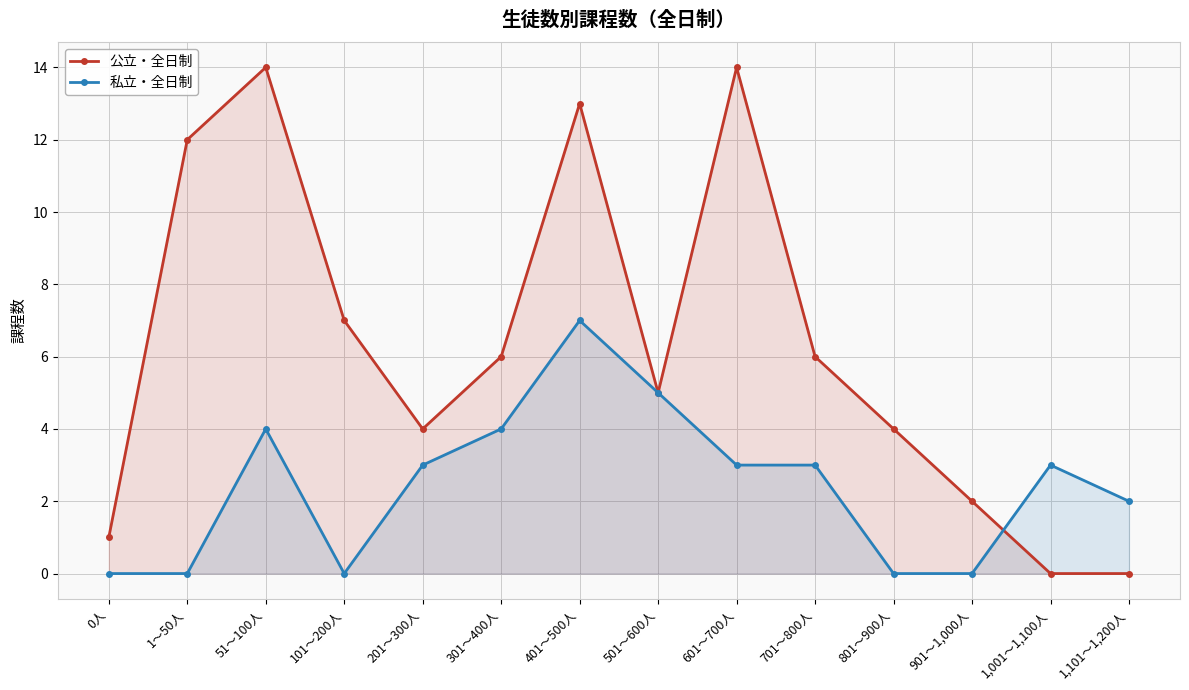

Rank the series at 601～700人 from highest to lowest value.

公立・全日制, 私立・全日制